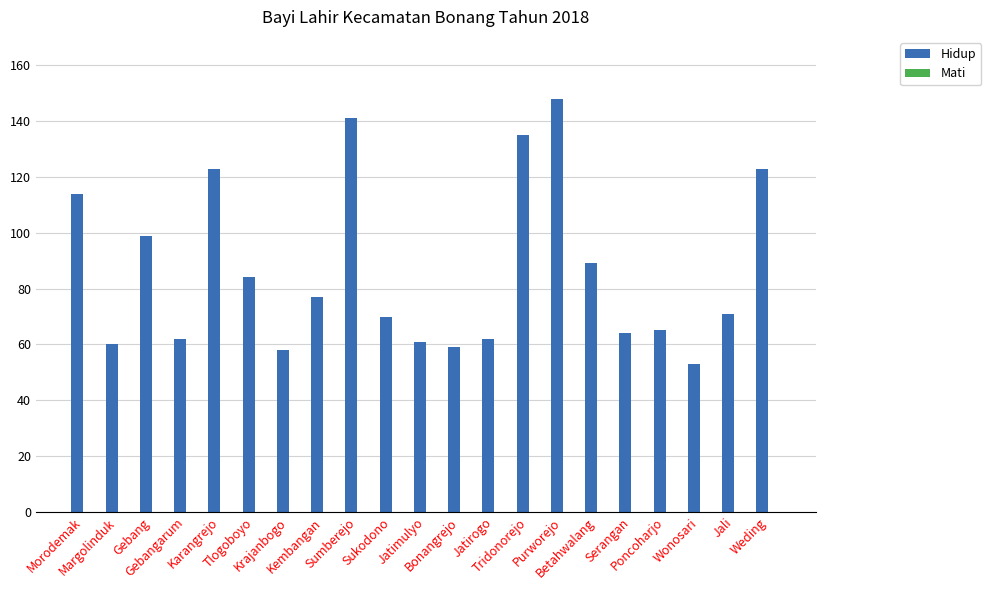

What is the difference between the second highest and second lowest values?

83